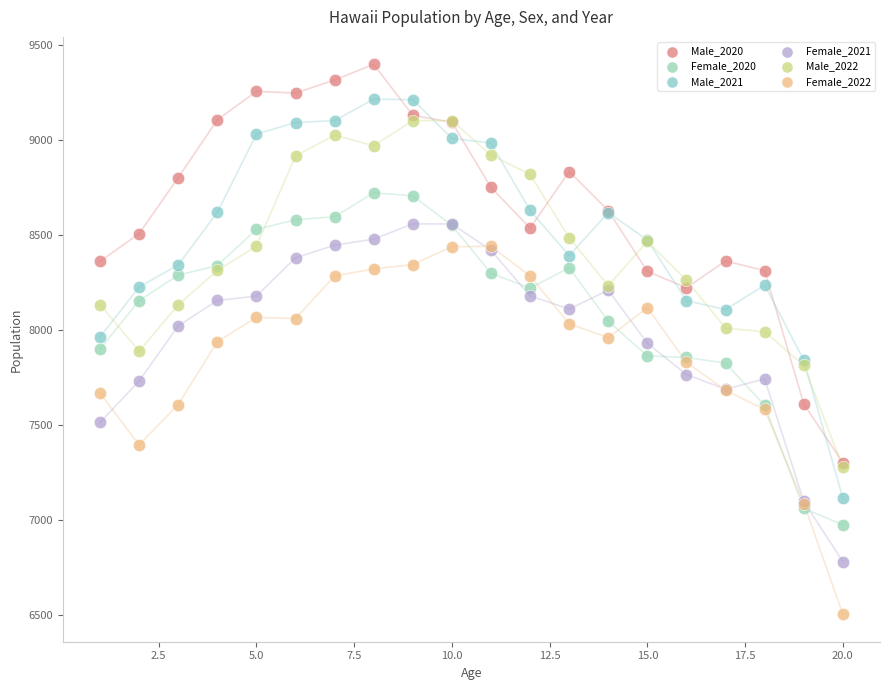

Which series reaches the minimum Y coordinate?

Female_2022